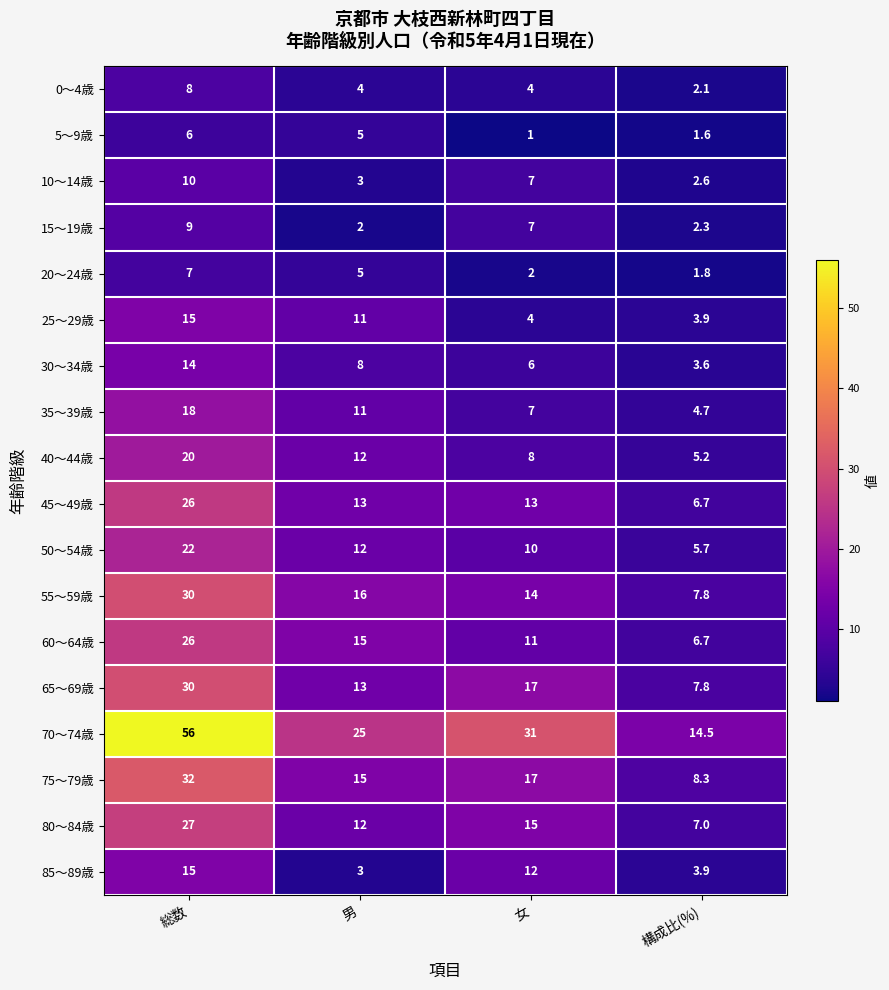

The 0～4歳 series shows 4.0 at 男. True or false?

True